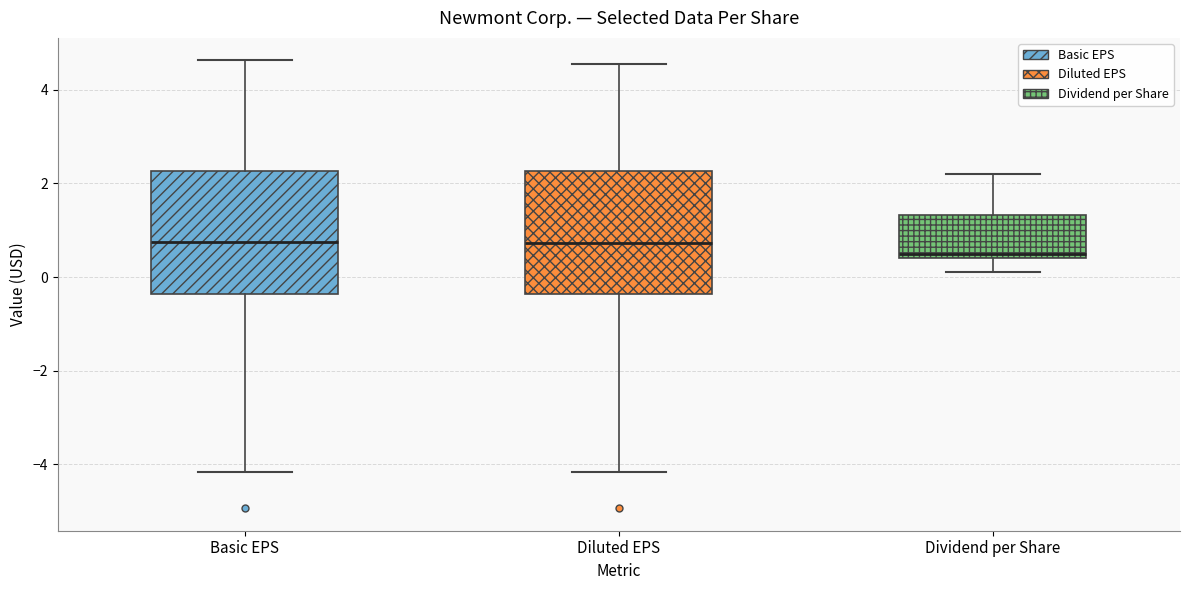

Where does the lower whisker of the box for Dividend per Share end on the y-axis? The values are not printed on the chart, so give them approximately, as read against the axis.

0.2